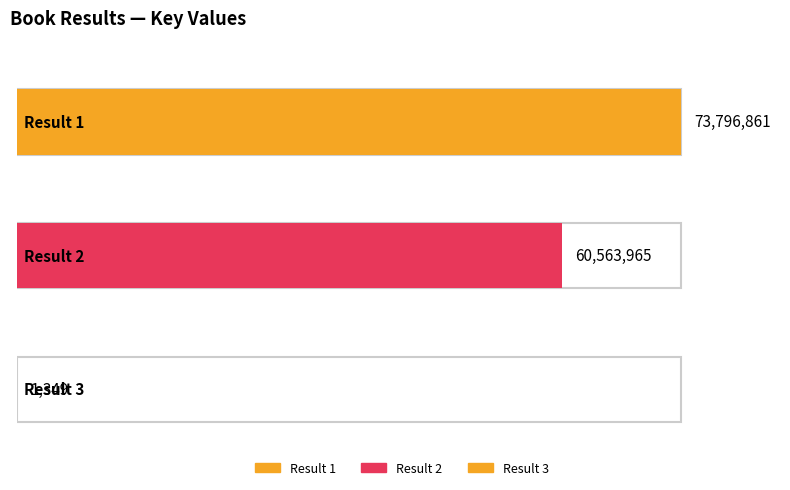

The value at 3 is 489. True or false?

False